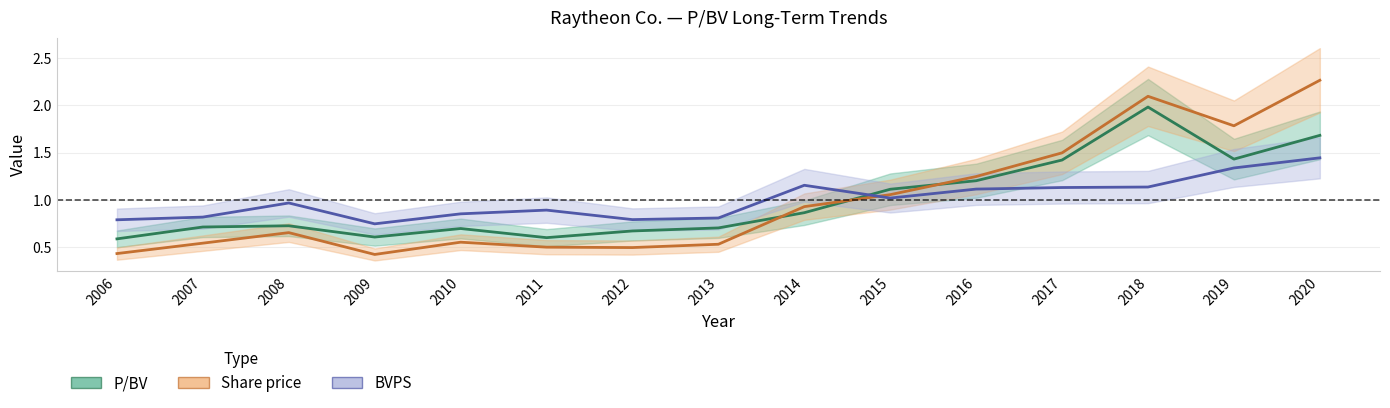

Reading left to right, list all the values displayed in this chart.

P/BV: 2006=0.6	2007=0.7	2008=0.7	2009=0.6	2010=0.7	2011=0.6	2012=0.7	2013=0.7	2014=0.9	2015=1.1	2016=1.2	2017=1.4	2018=2.0	2019=1.4	2020=1.7
Share price: 2006=0.4	2007=0.5	2008=0.7	2009=0.4	2010=0.6	2011=0.5	2012=0.5	2013=0.5	2014=0.9	2015=1.1	2016=1.2	2017=1.5	2018=2.1	2019=1.8	2020=2.3
BVPS: 2006=0.8	2007=0.8	2008=1.0	2009=0.7	2010=0.9	2011=0.9	2012=0.8	2013=0.8	2014=1.2	2015=1.0	2016=1.1	2017=1.1	2018=1.1	2019=1.3	2020=1.4